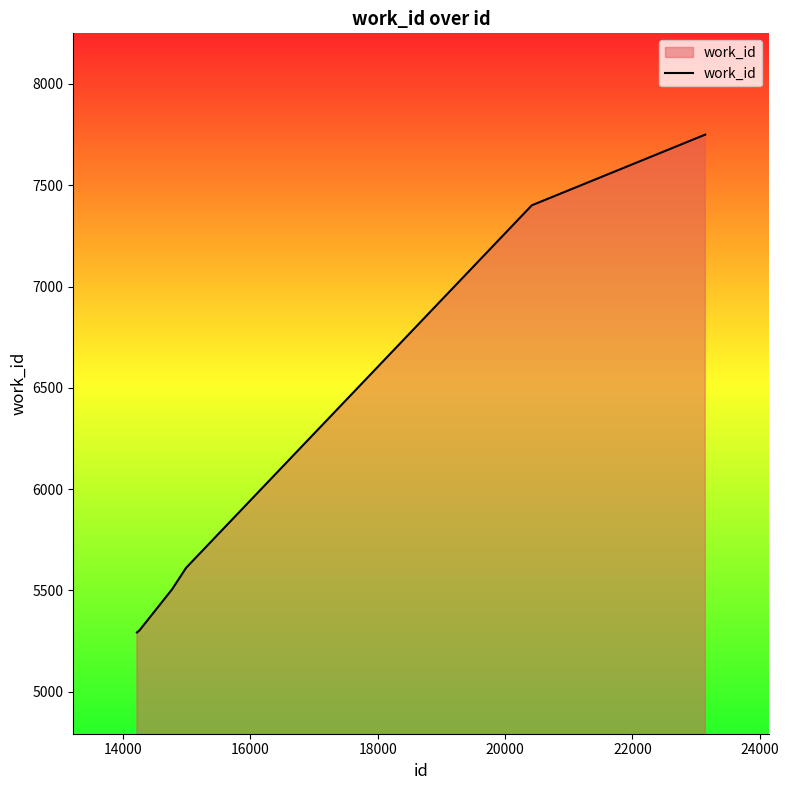

True or false: there are more than 1 points higher than both neighbors.

False